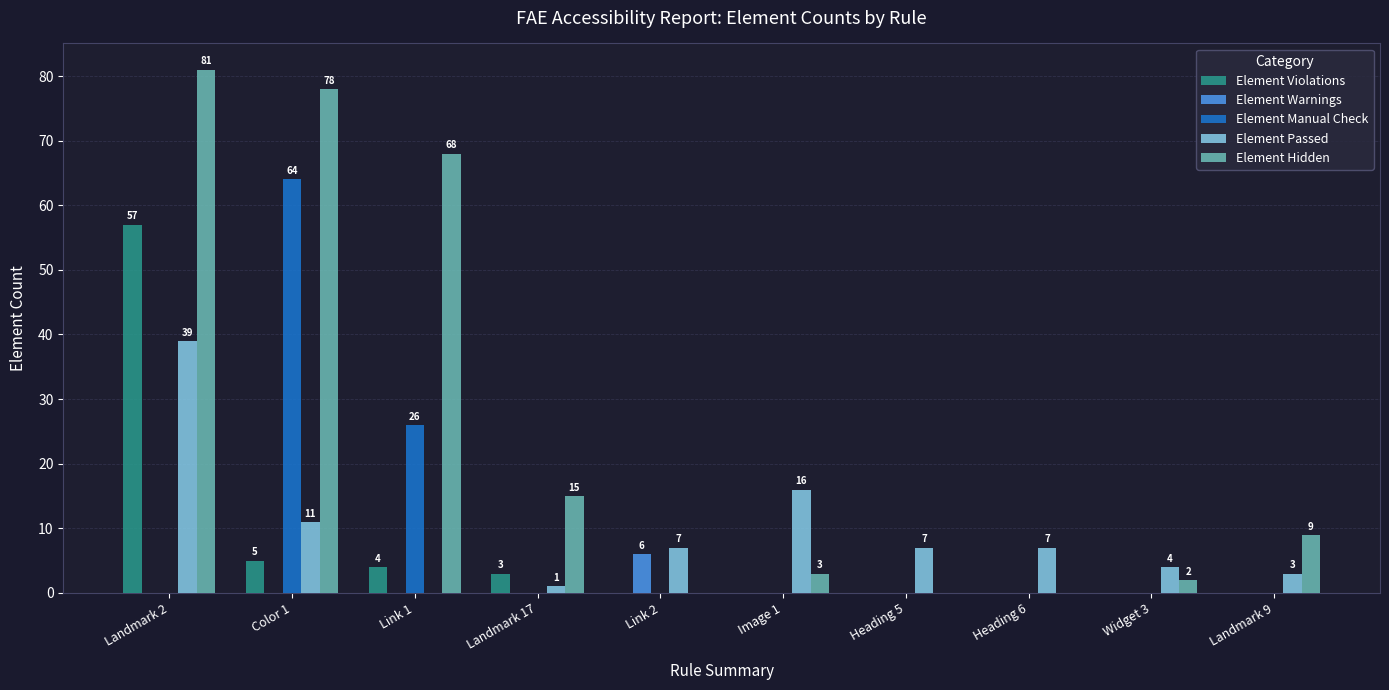

What is the maximum value for Element Violations?

57